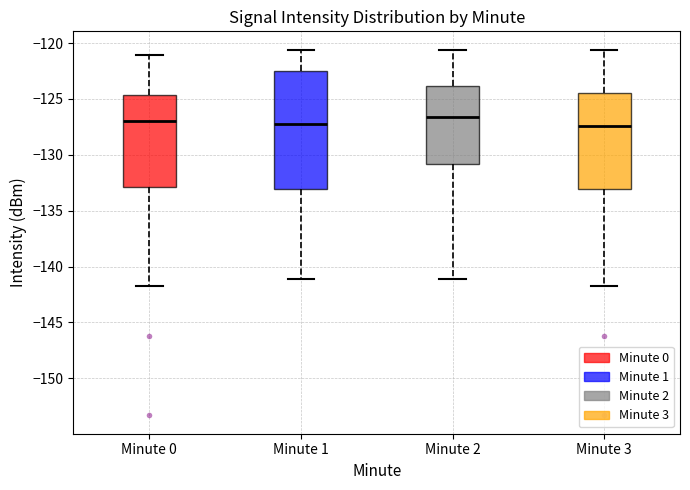

Comparing the boxes themselves (not the whiskers), which one is the tallest?

Minute 1